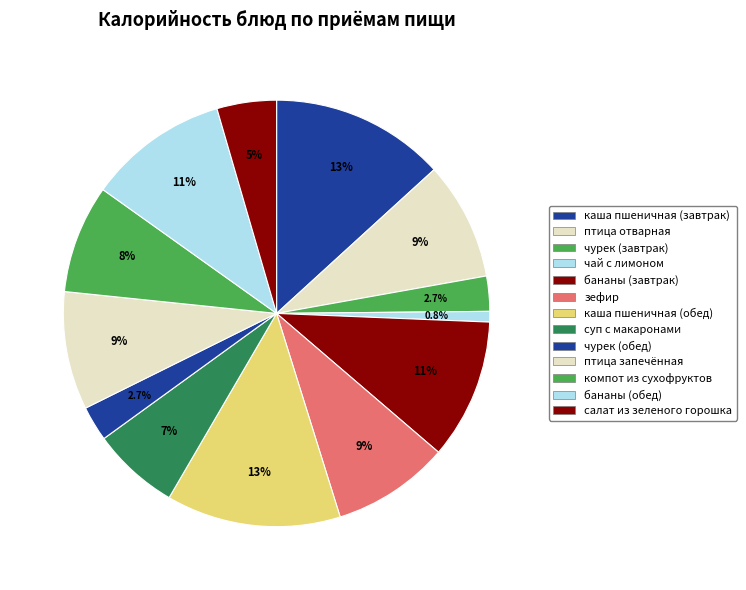

How many slices are in this pie chart?

13